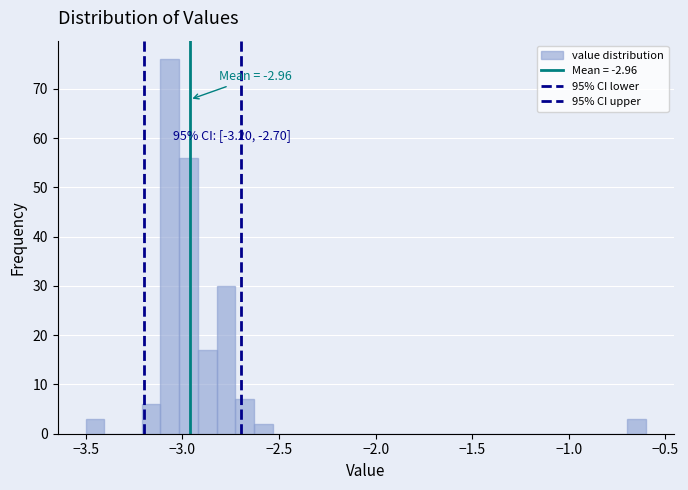

Read against the x-axis, roughly where is the centre of the tallest bar?

-3.05